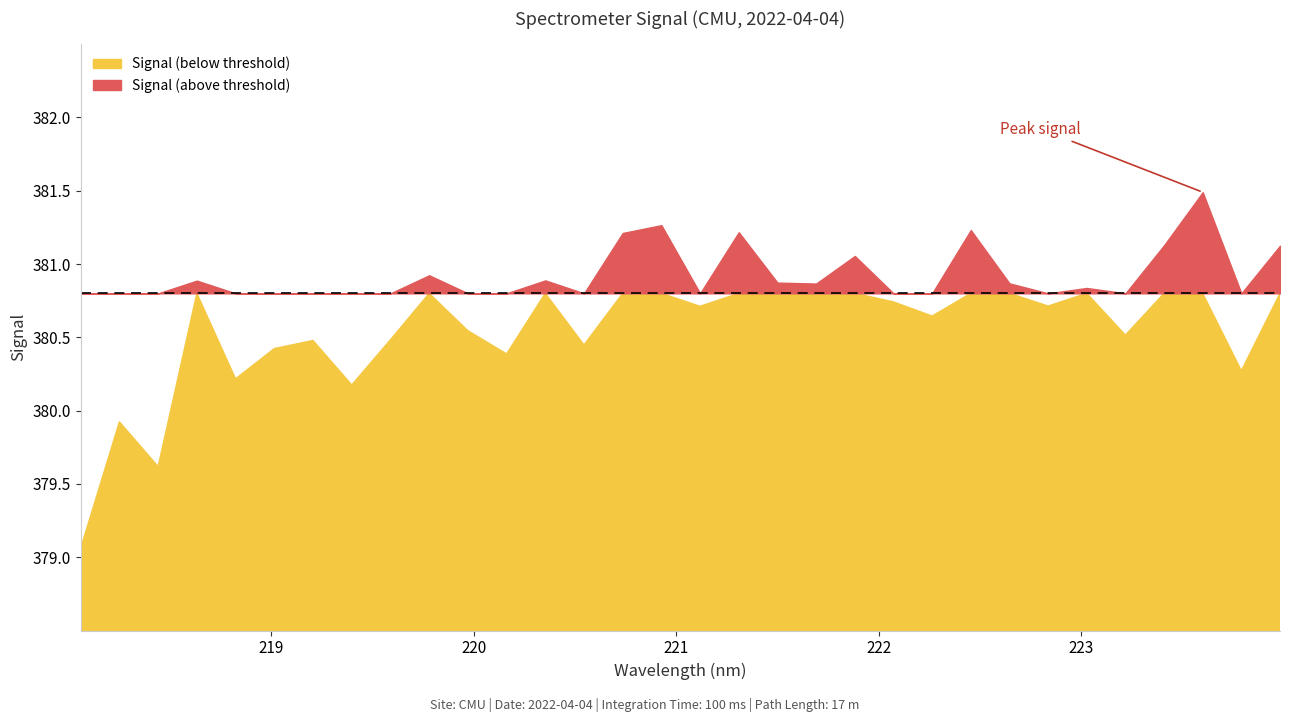

Reading left to right, transcribe all the data shown in this chart.

218.0596=379.1	218.2508=379.9	218.442=379.6	218.6332=380.9	218.8244=380.2	219.0156=380.4	219.2067=380.5	219.3979=380.2	219.589=380.5	219.7801=380.9	219.9712=380.5	220.1623=380.4	220.3533=380.9	220.5444=380.4	220.7354=381.2	220.9264=381.3	221.1174=380.7	221.3083=381.2	221.4993=380.9	221.6902=380.9	221.8812=381.1	222.0721=380.7	222.263=380.6	222.4538=381.2	222.6447=380.9	222.8355=380.7	223.0264=380.8	223.2172=380.5	223.408=381.1	223.5987=381.5	223.7895=380.3	223.9802=381.1